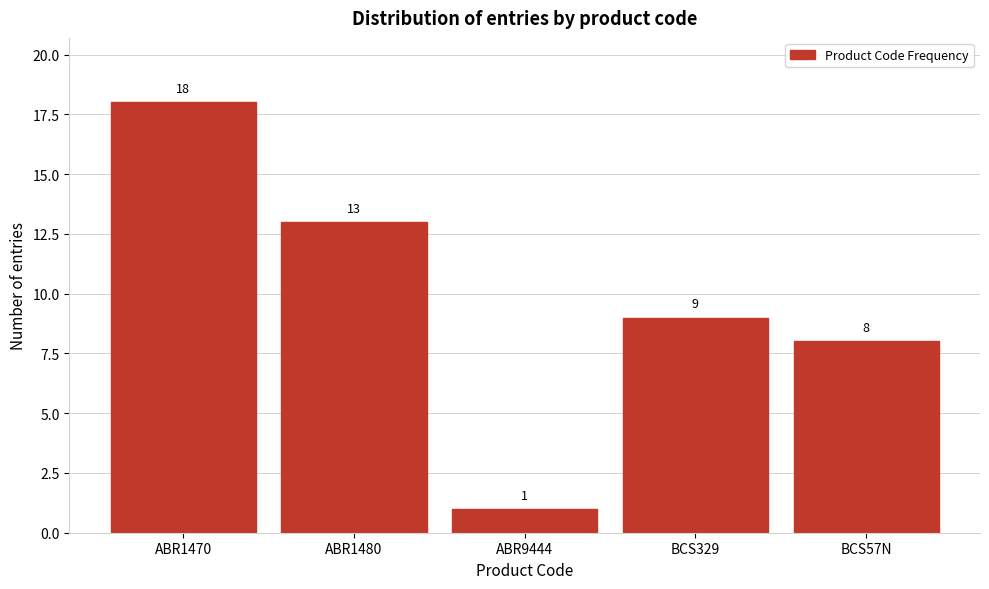

Reading left to right, list all the values displayed in this chart.

18	13	1	9	8